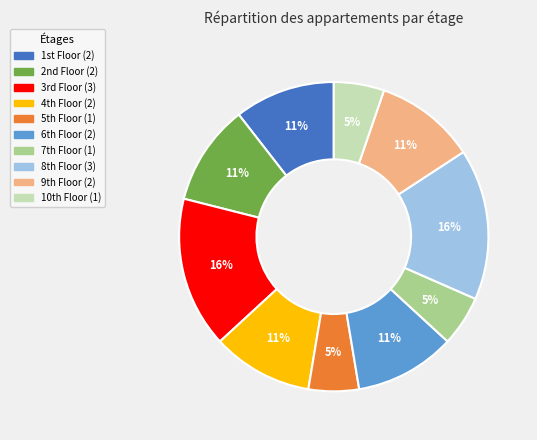

To the nearest percent, what is the difference between the largest and smallest slice percentages?

11%